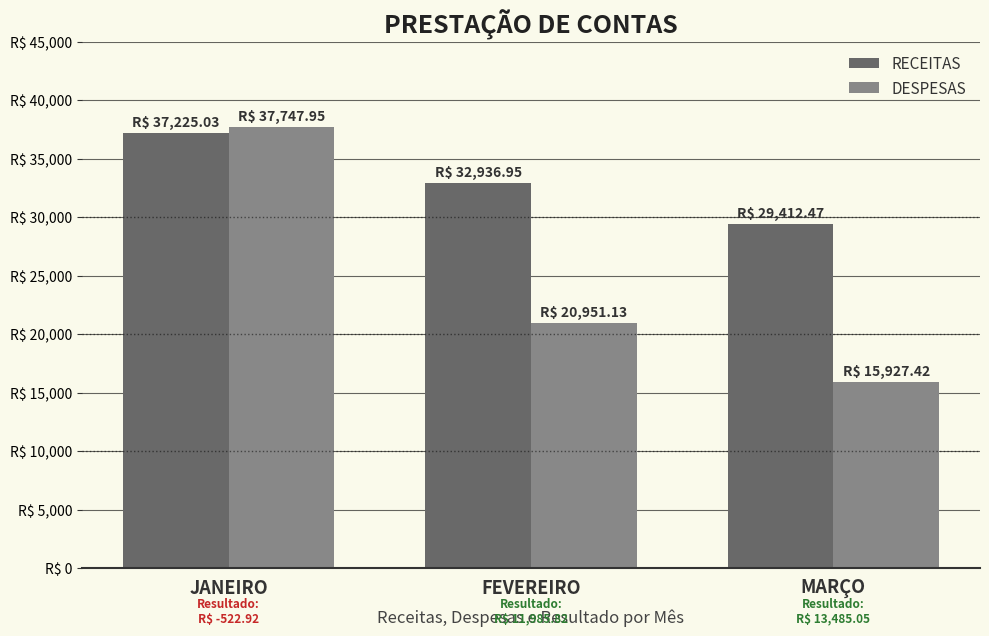

What are all the series names shown in the legend?

RECEITAS, DESPESAS